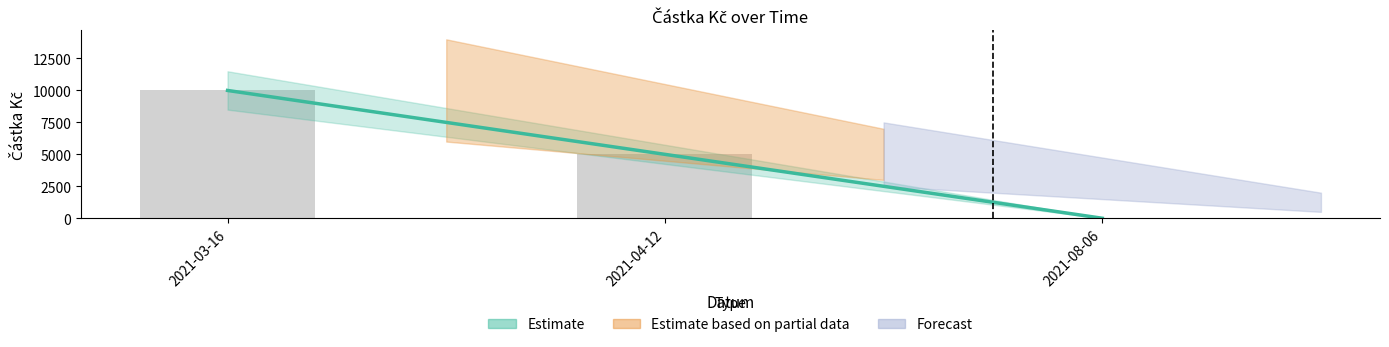

How many categories are shown in the chart?

3